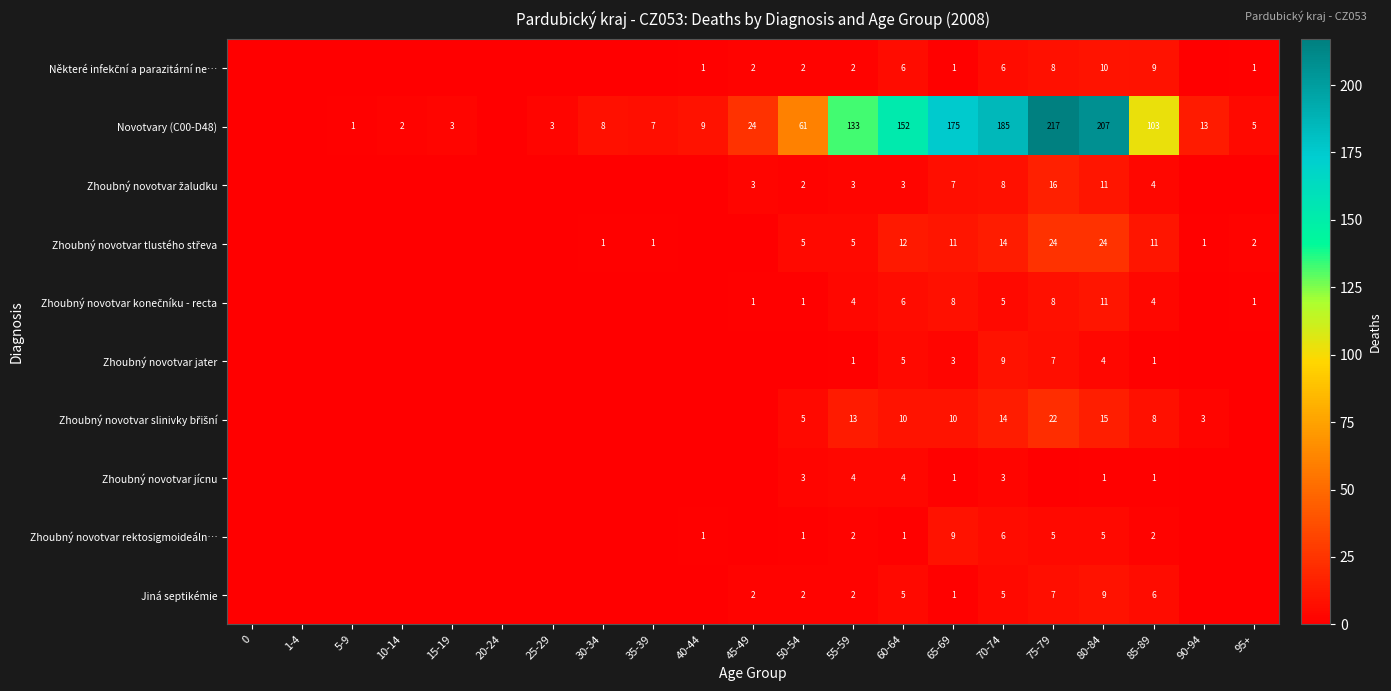

Which series changed the most between 60-64 and 65-69?

Novotvary (C00-D48)